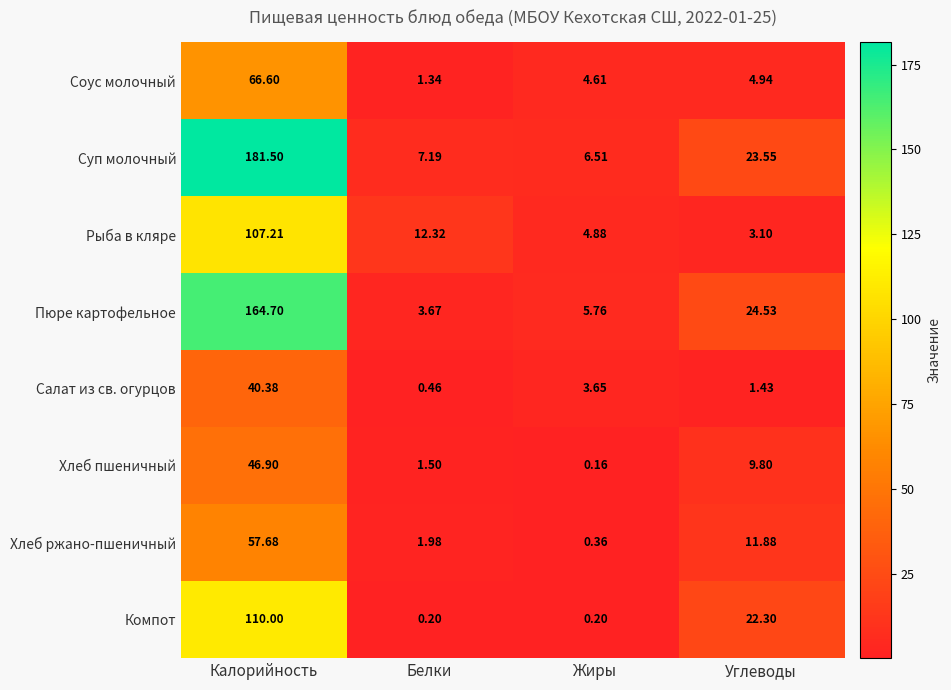

At which category is the sum across all series the highest?

Калорийность